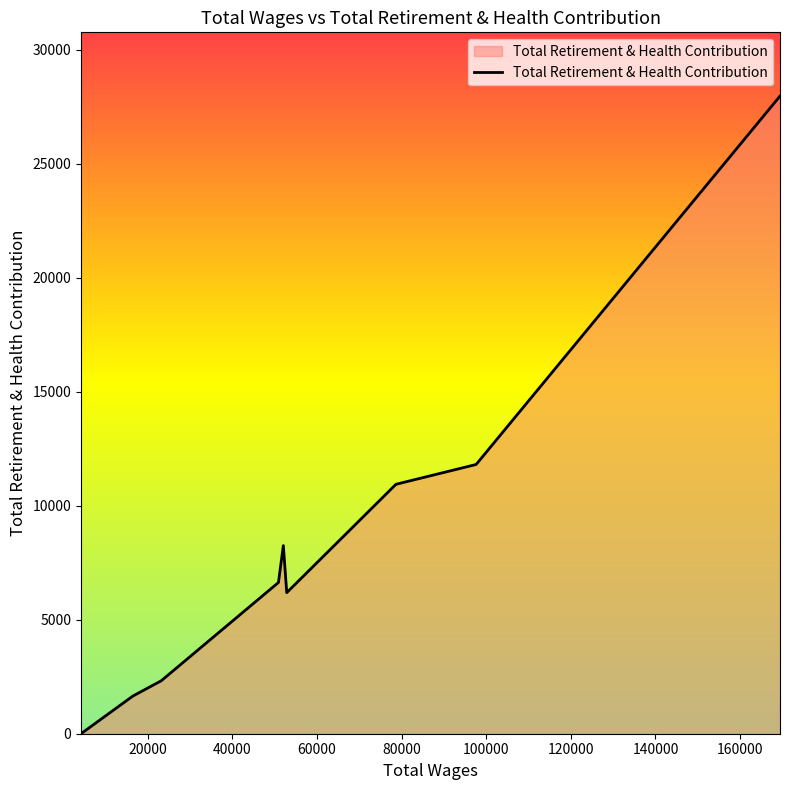

How many positive values are there?

10